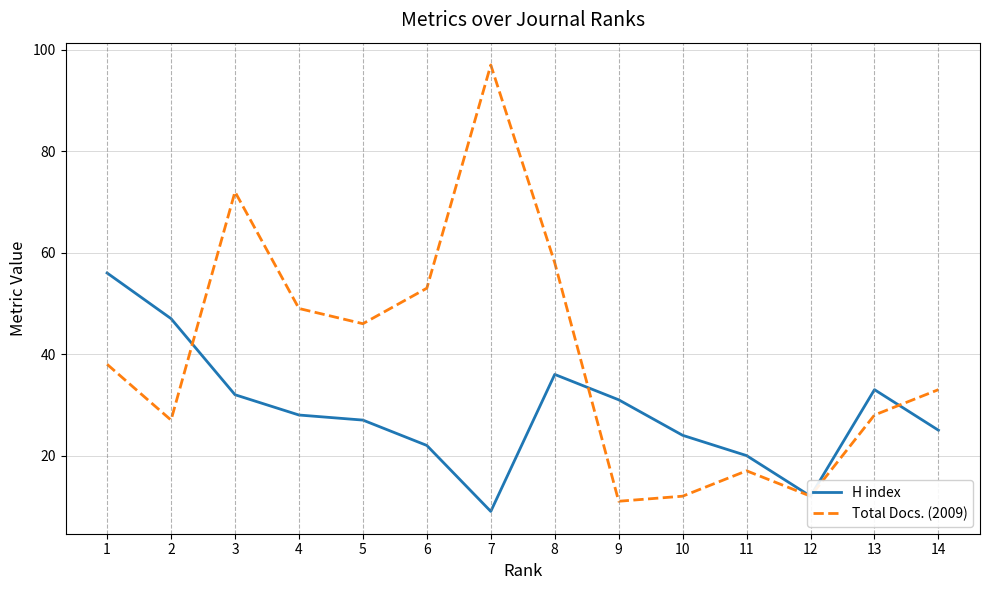

Reading left to right, list all the values displayed in this chart.

H index: 1=56	2=47	3=32	4=28	5=27	6=22	7=9	8=36	9=31	10=24	11=20	12=12	13=33	14=25
Total Docs. (2009): 1=38	2=27	3=72	4=49	5=46	6=53	7=97	8=58	9=11	10=12	11=17	12=12	13=28	14=33